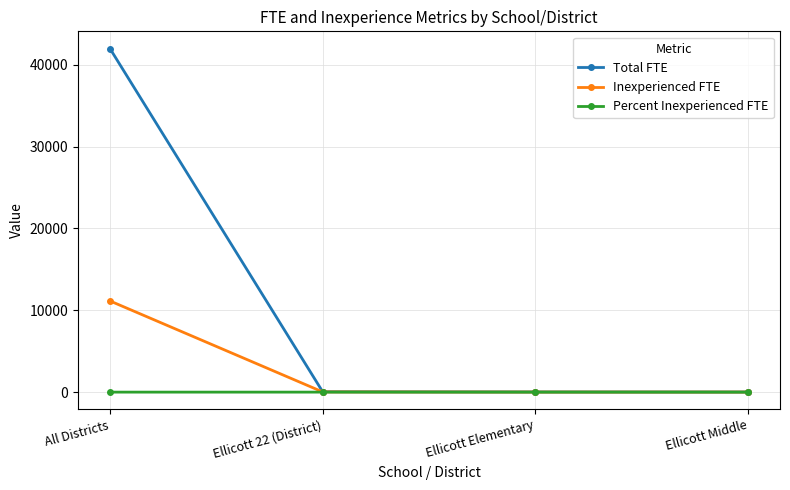

List the series in order of their peak value, highest first.

Total FTE, Inexperienced FTE, Percent Inexperienced FTE